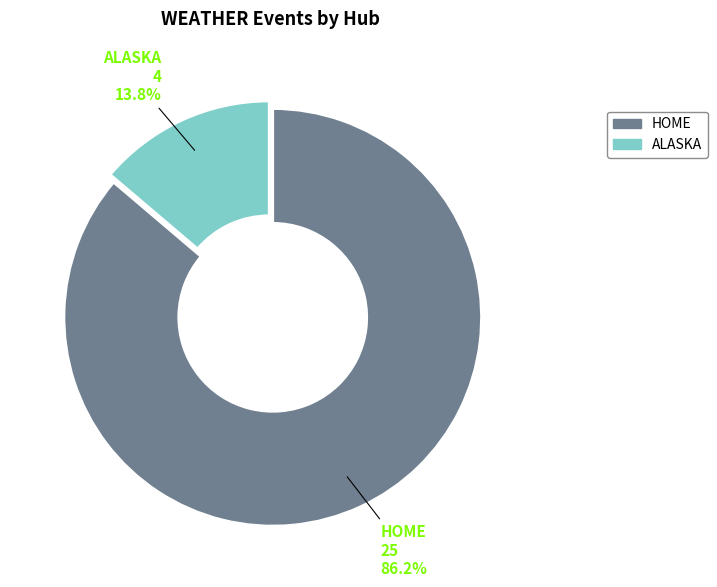

Rank the categories by value from highest to lowest.

HOME, ALASKA